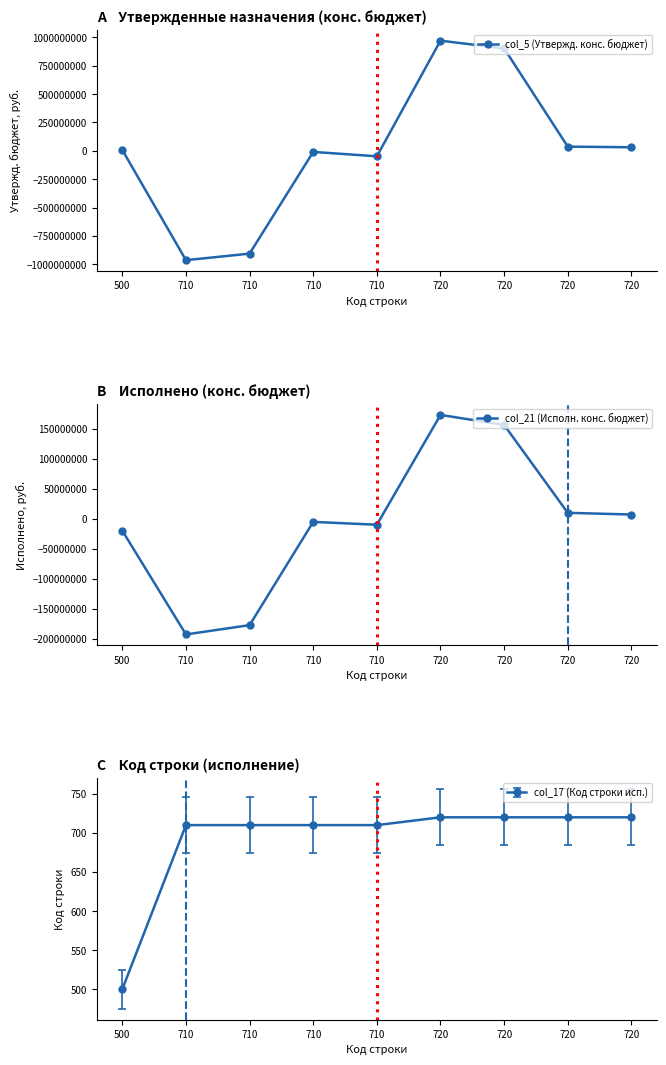

At which category is the sum across all series the highest?

720